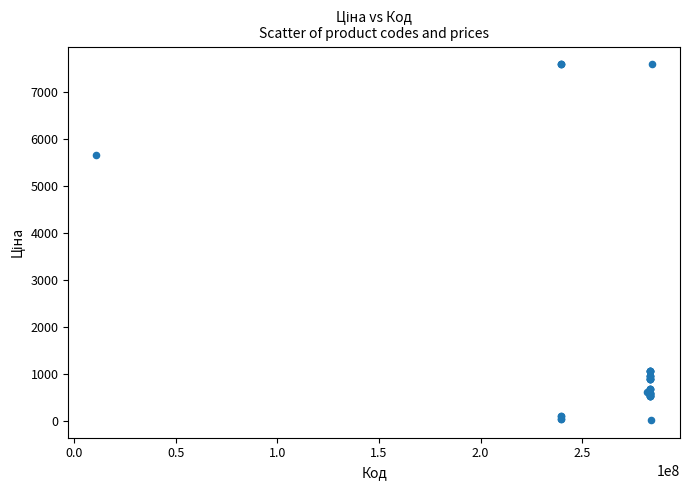

What Y value in the scatter plot is closest to 3814?

5673.8